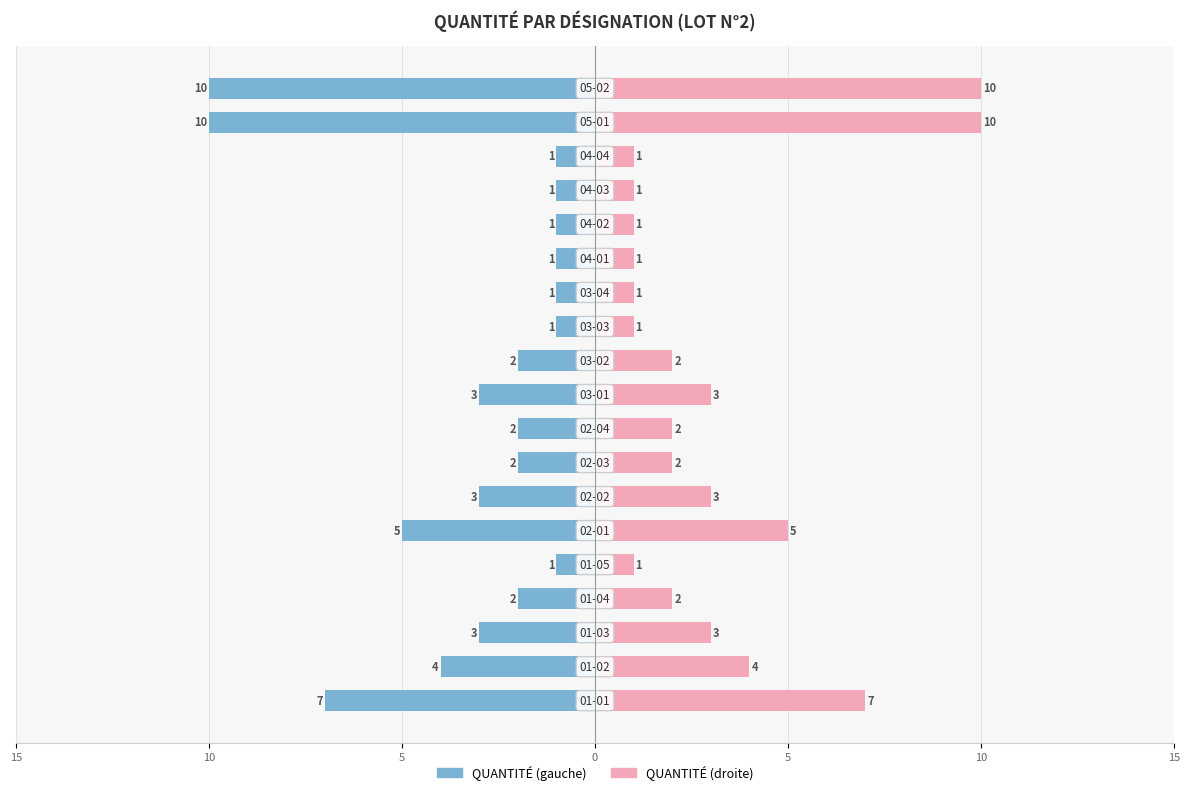

What is the approximate value of QUANTITÉ (droite) at 12?

1